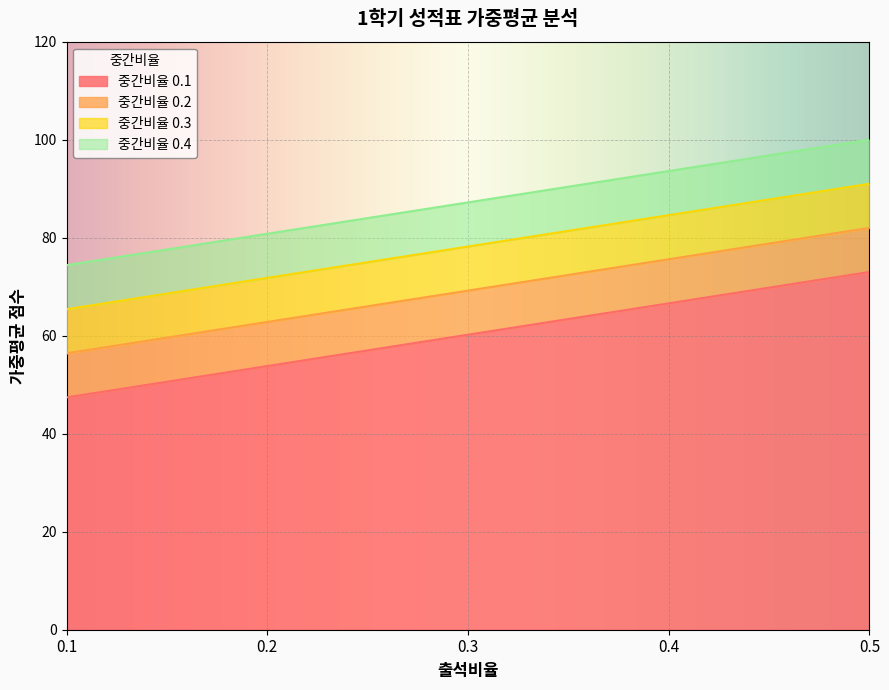

Reading right to left, transcribe all the data shown in this chart.

중간비율 0.1: 0.5=73.0	0.4=66.6	0.3=60.2	0.2=53.8	0.1=47.4
중간비율 0.2: 0.5=82.0	0.4=75.6	0.3=69.2	0.2=62.8	0.1=56.4
중간비율 0.3: 0.5=91.0	0.4=84.6	0.3=78.2	0.2=71.8	0.1=65.4
중간비율 0.4: 0.5=100.0	0.4=93.6	0.3=87.2	0.2=80.8	0.1=74.4